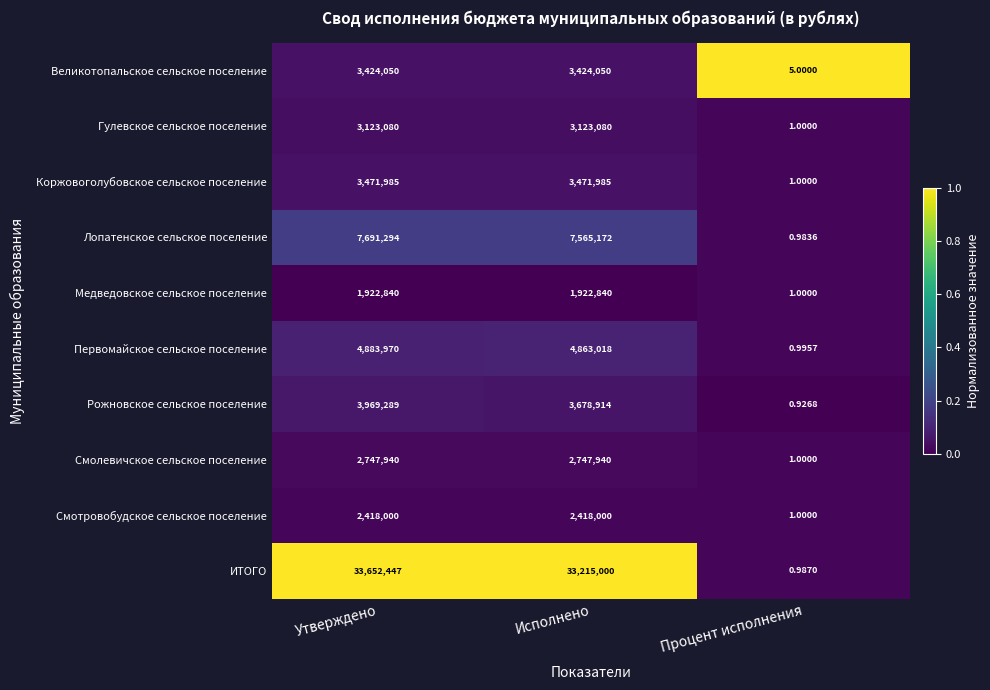

What is the difference between the highest and lowest values at Утверждено?

31729607.0